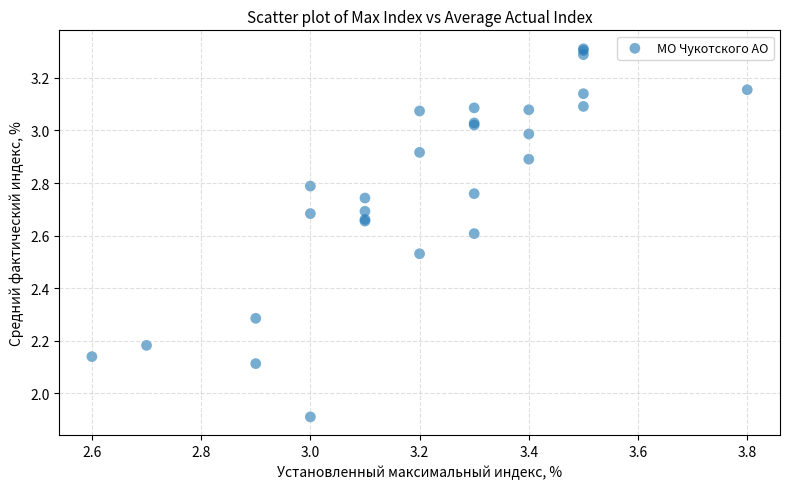

What Y value in the scatter plot is closest to 2?

1.9